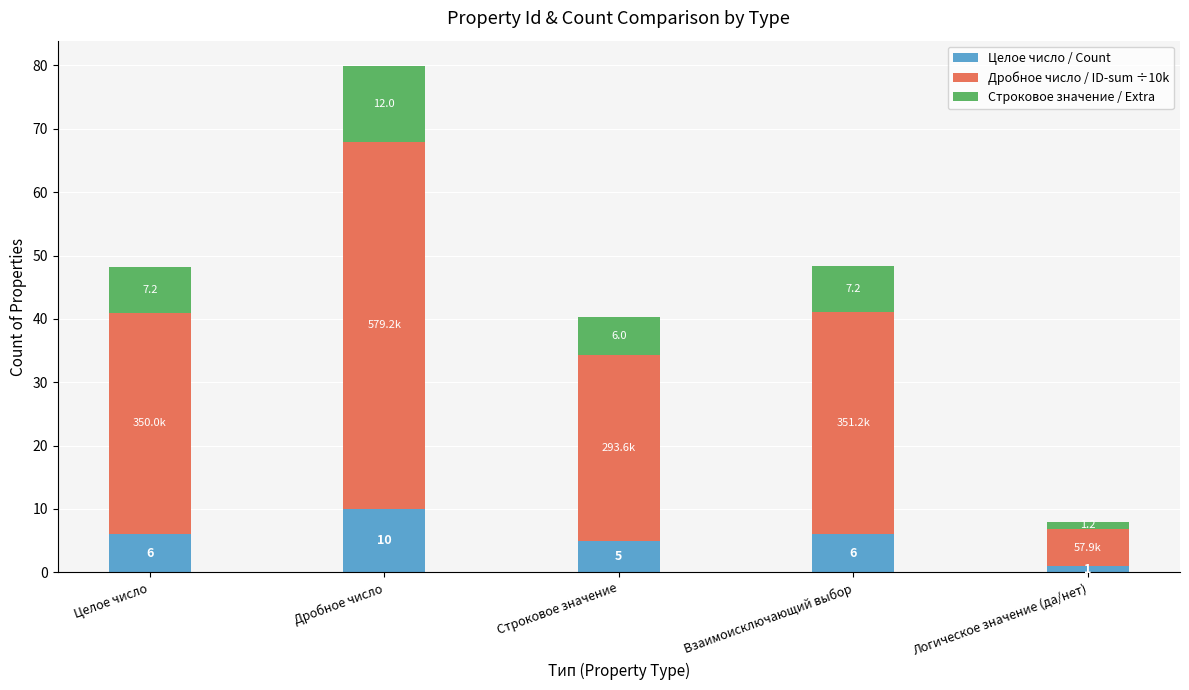

At which category is the sum across all series the highest?

Дробное число